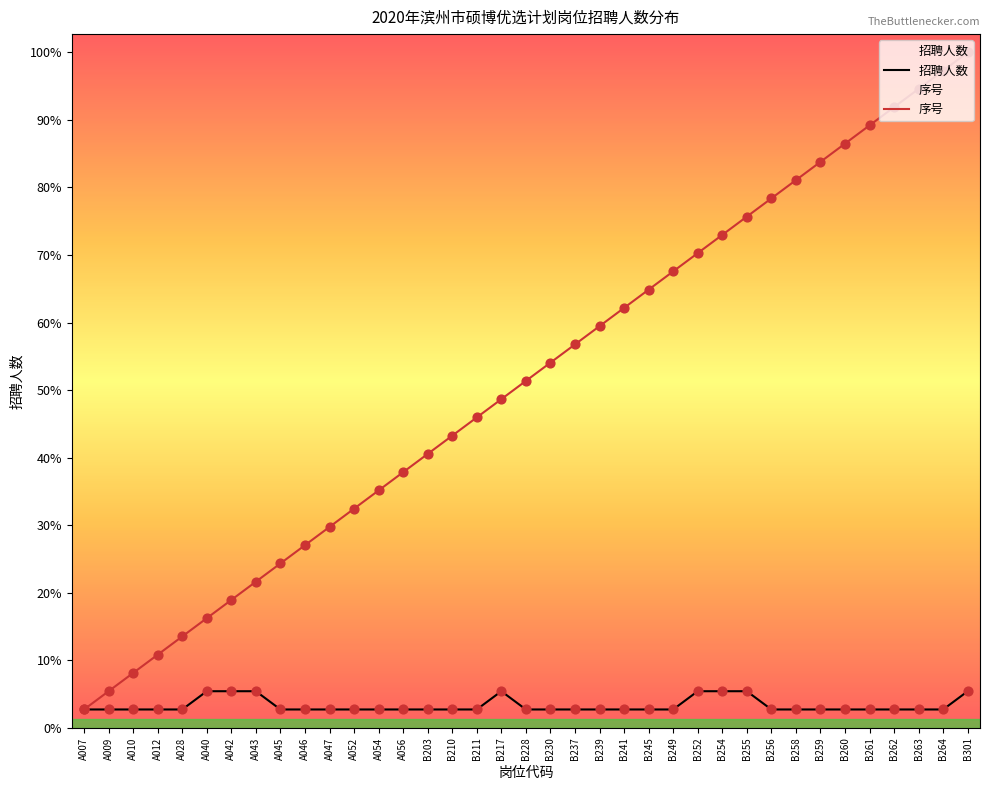

Is the value of 招聘人数 at B255 greater than the value of 序号 at A012?

No